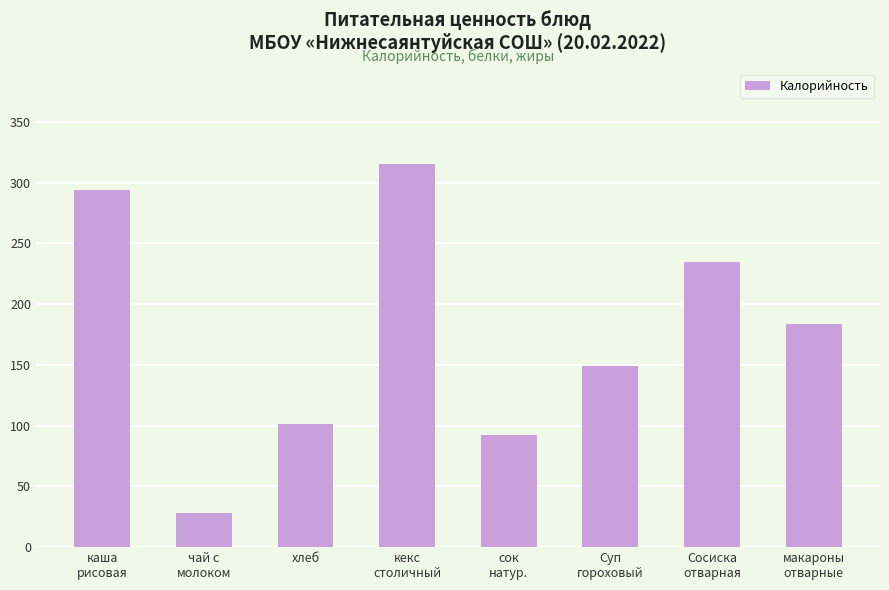

At which category does the chart reach its minimum across all series?

чай с
молоком